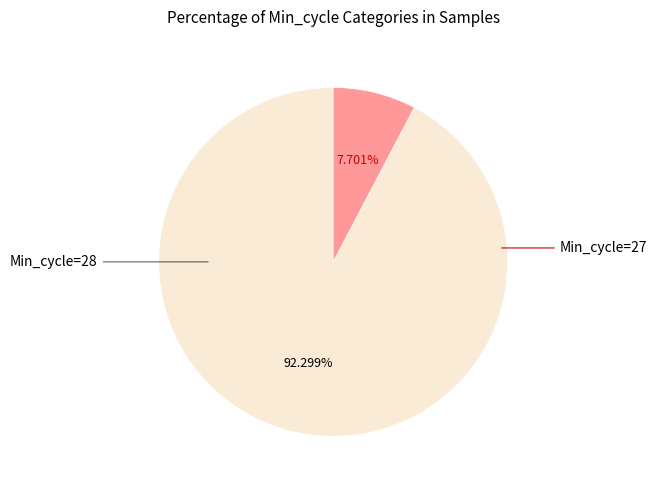

Does any single category account for the majority?

Yes